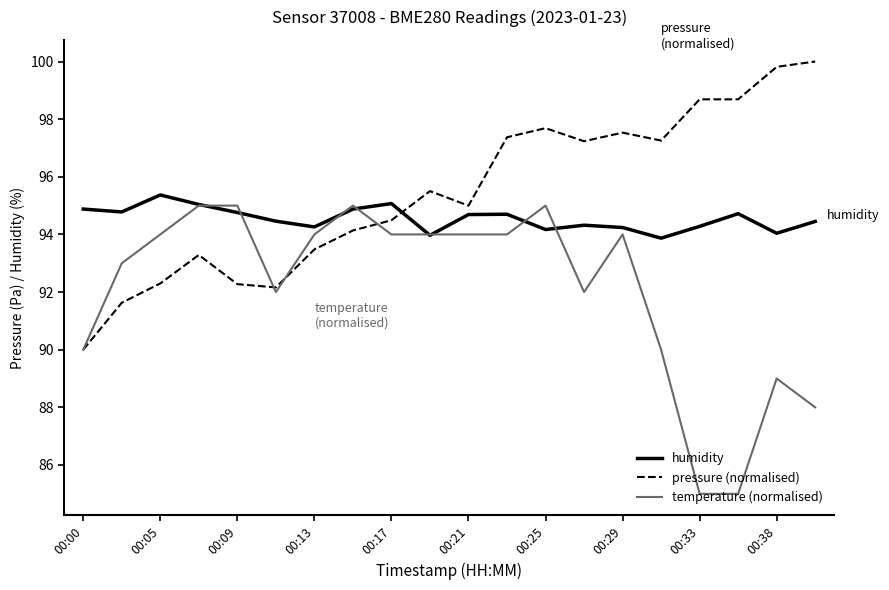

True or false: pressure (normalised) and humidity cross at least once.

True